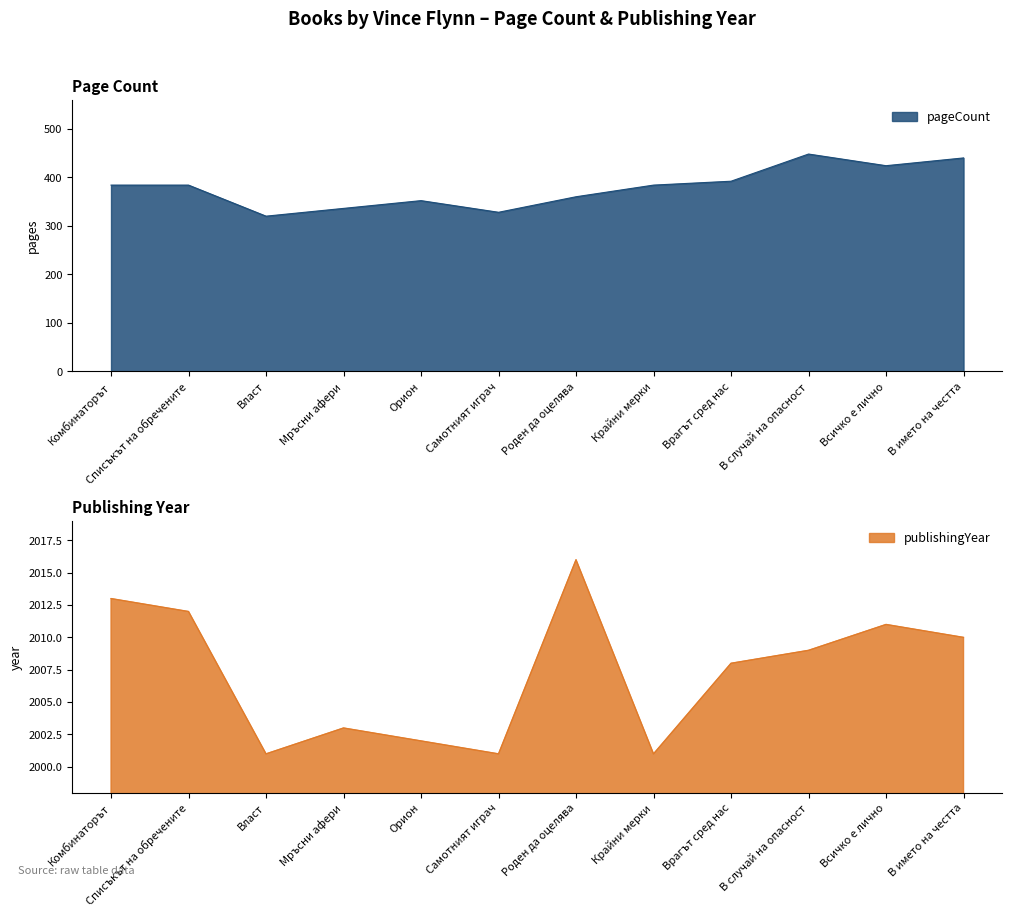

True or false: publishingYear and pageCount intersect in this chart.

False